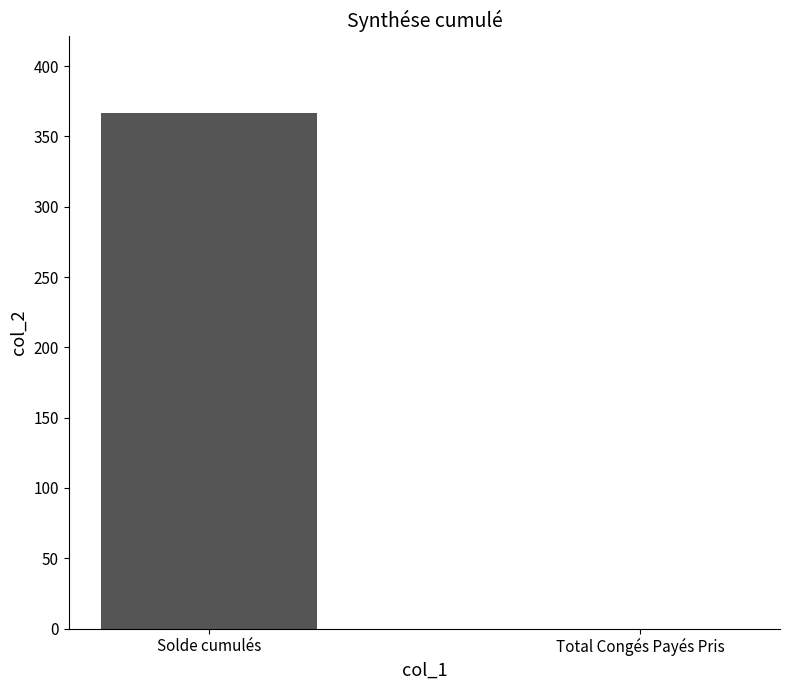

Are the bars horizontal?

No